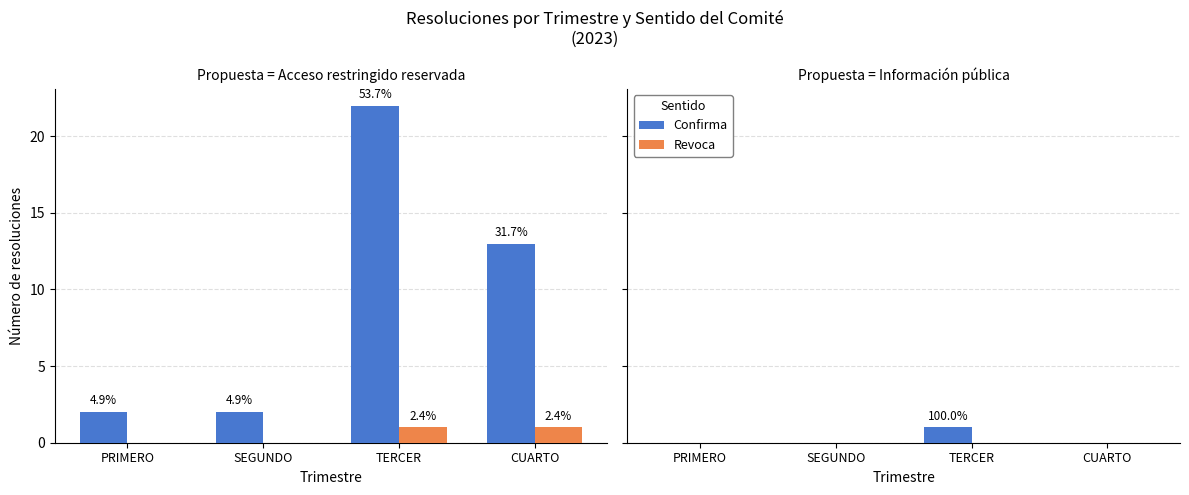

What position from the left is SEGUNDO?

2